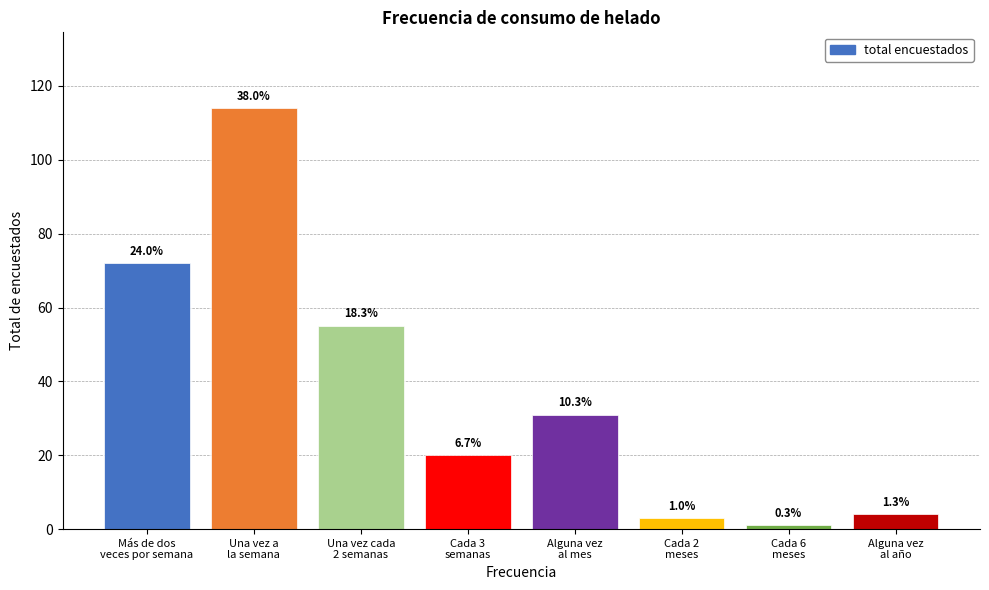

Which category has the highest value across all series?

Una vez a
la semana